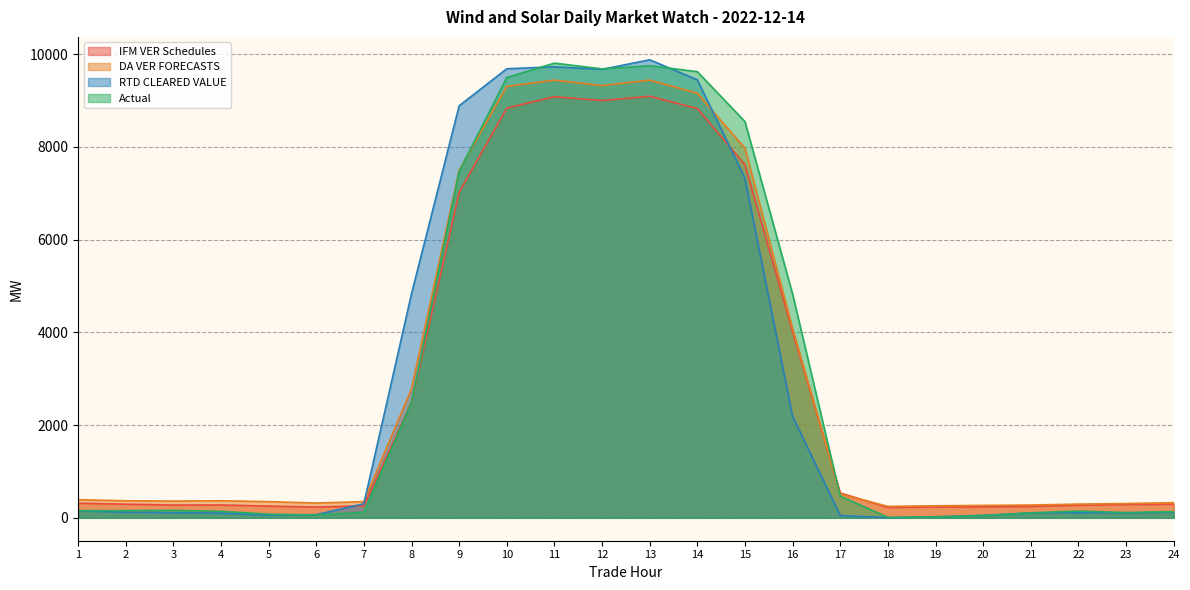

The value of DA VER FORECASTS at 4 is 367.2. True or false?

True